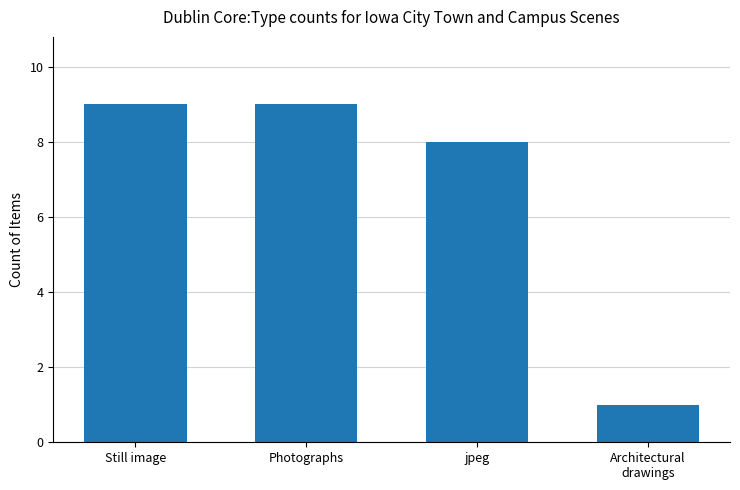

What is the sum of all values?

27